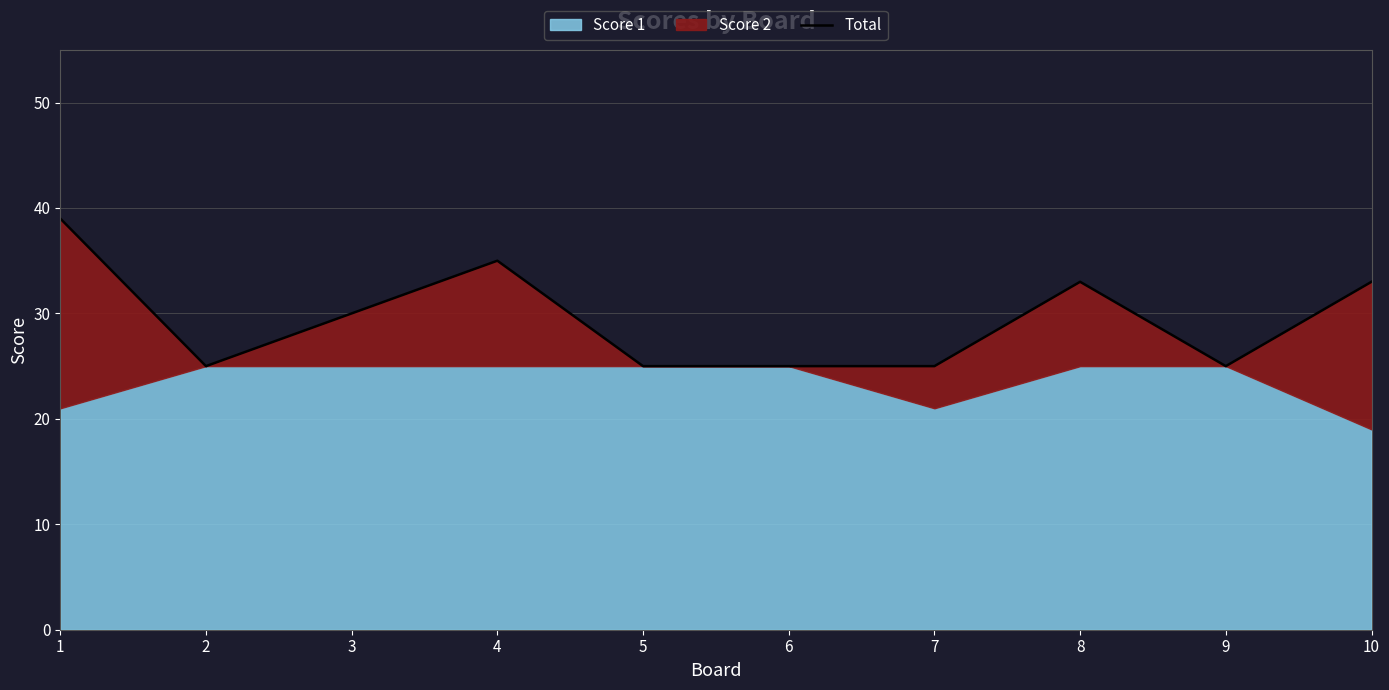

Which category has the lowest value across all series?

2